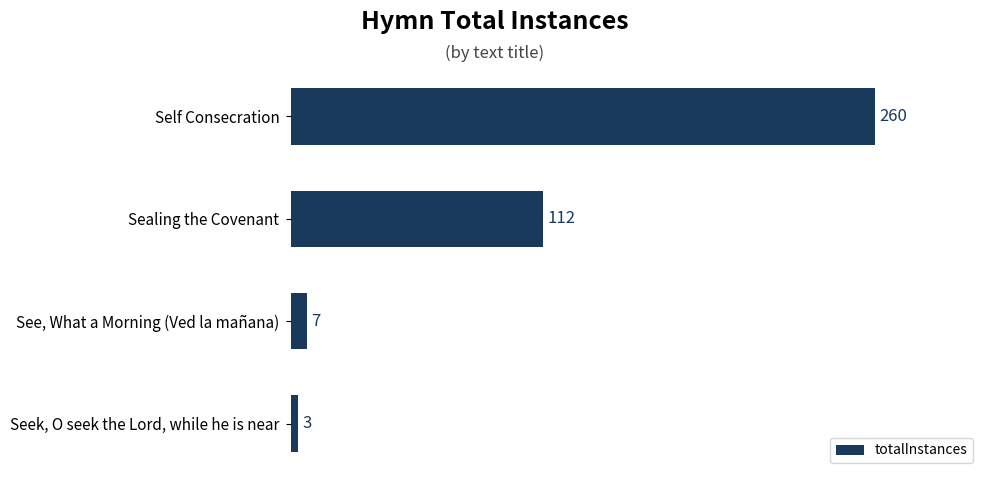

What is the difference between the maximum and minimum values?

257